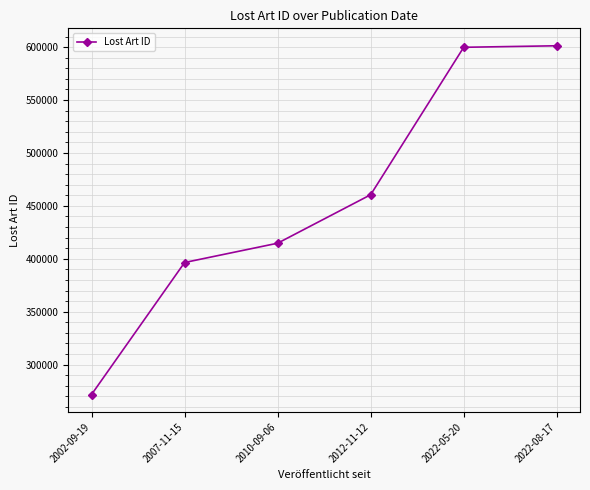

What is the greatest value displayed?

601318